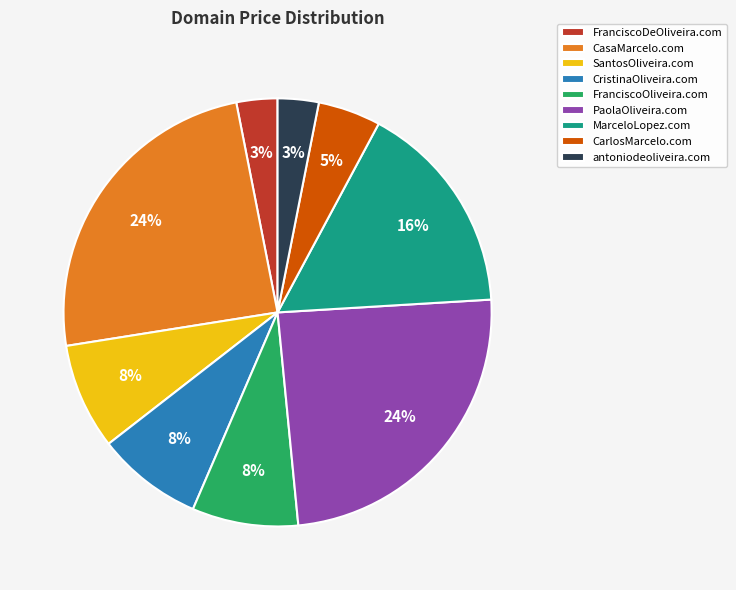

Does FranciscoDeOliveira.com represent more than half of the total?

No